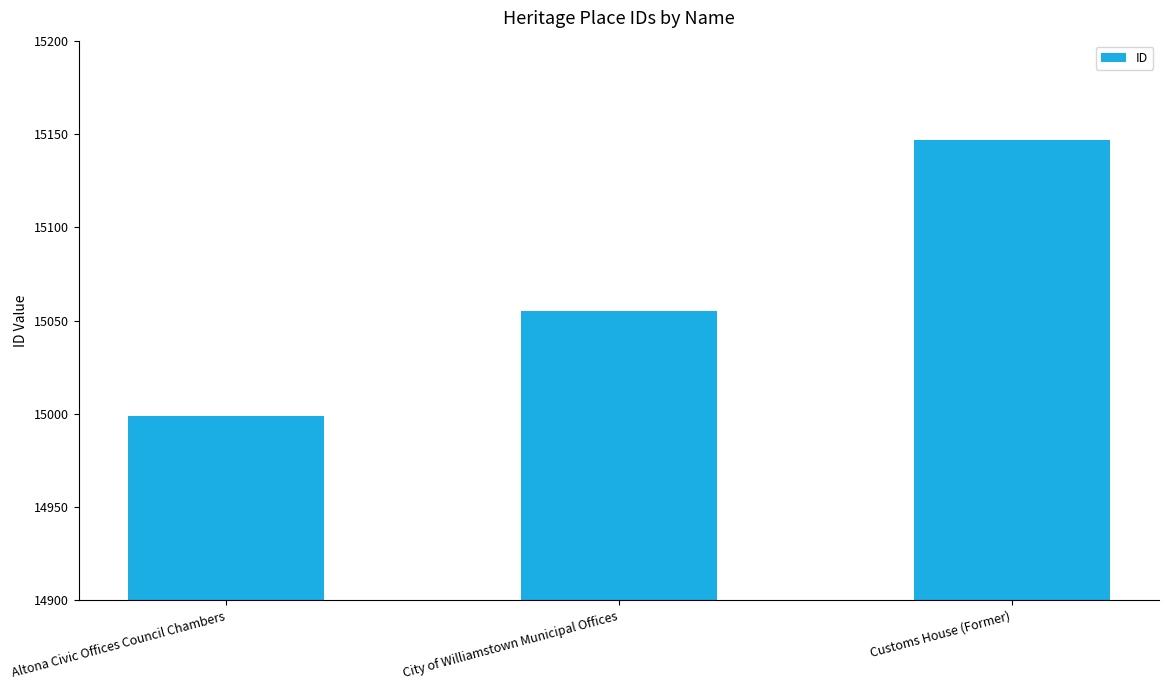

The value at Altona Civic Offices Council Chambers is 14999. True or false?

True